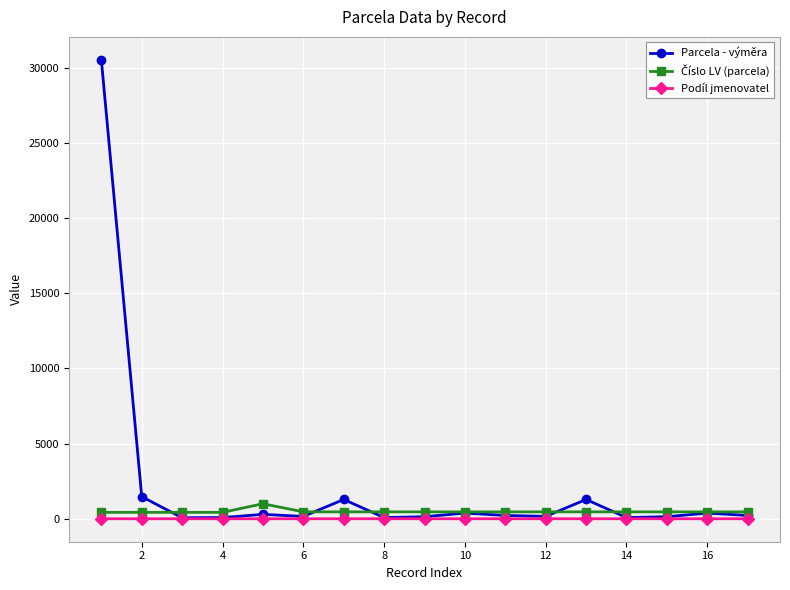

What is the maximum value shown in the chart?

30534